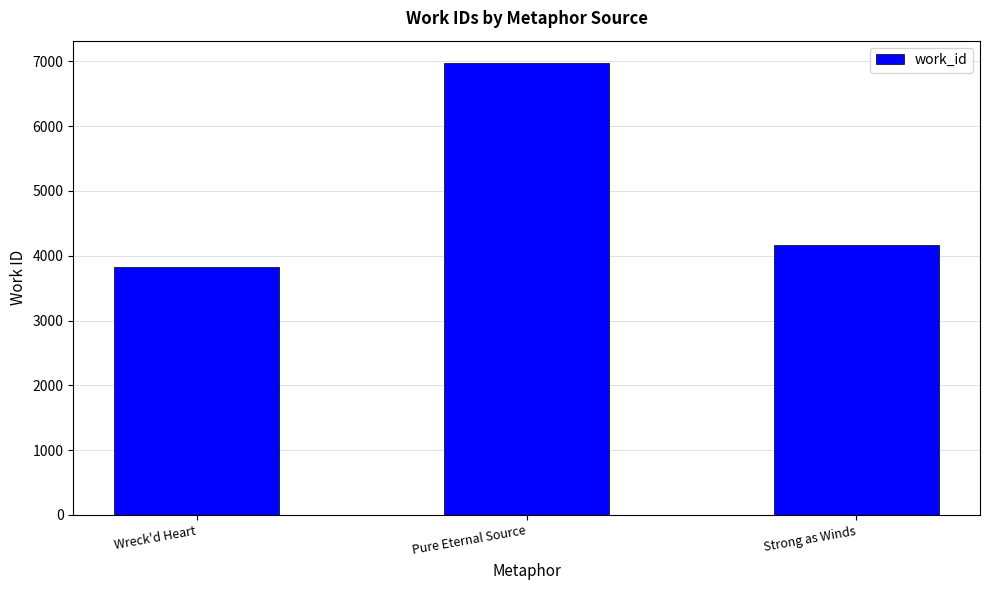

Are the bars horizontal?

No